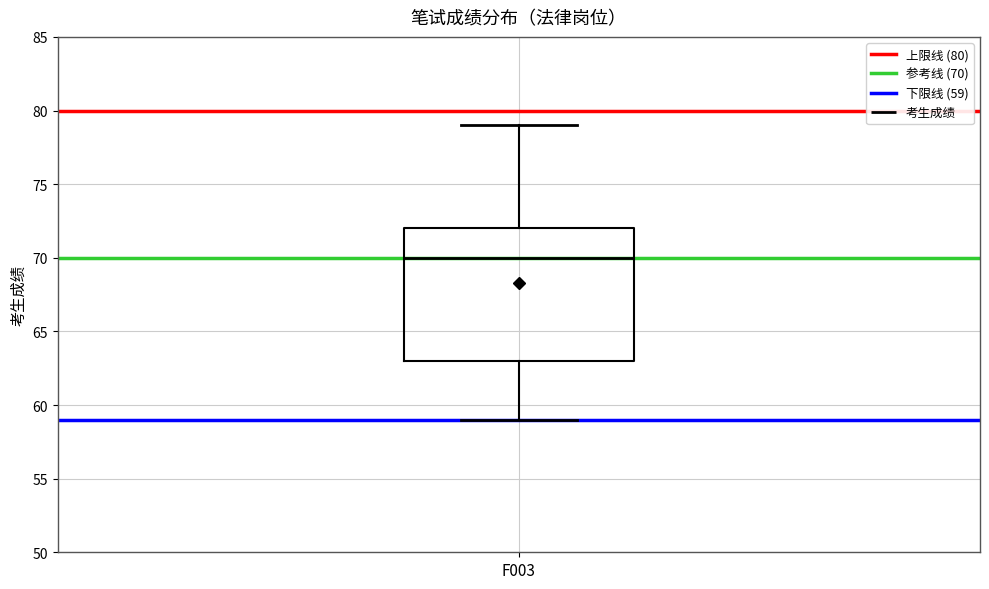

Where does the median line of the box for F003 sit on the y-axis? The values are not printed on the chart, so give them approximately, as read against the axis.

70